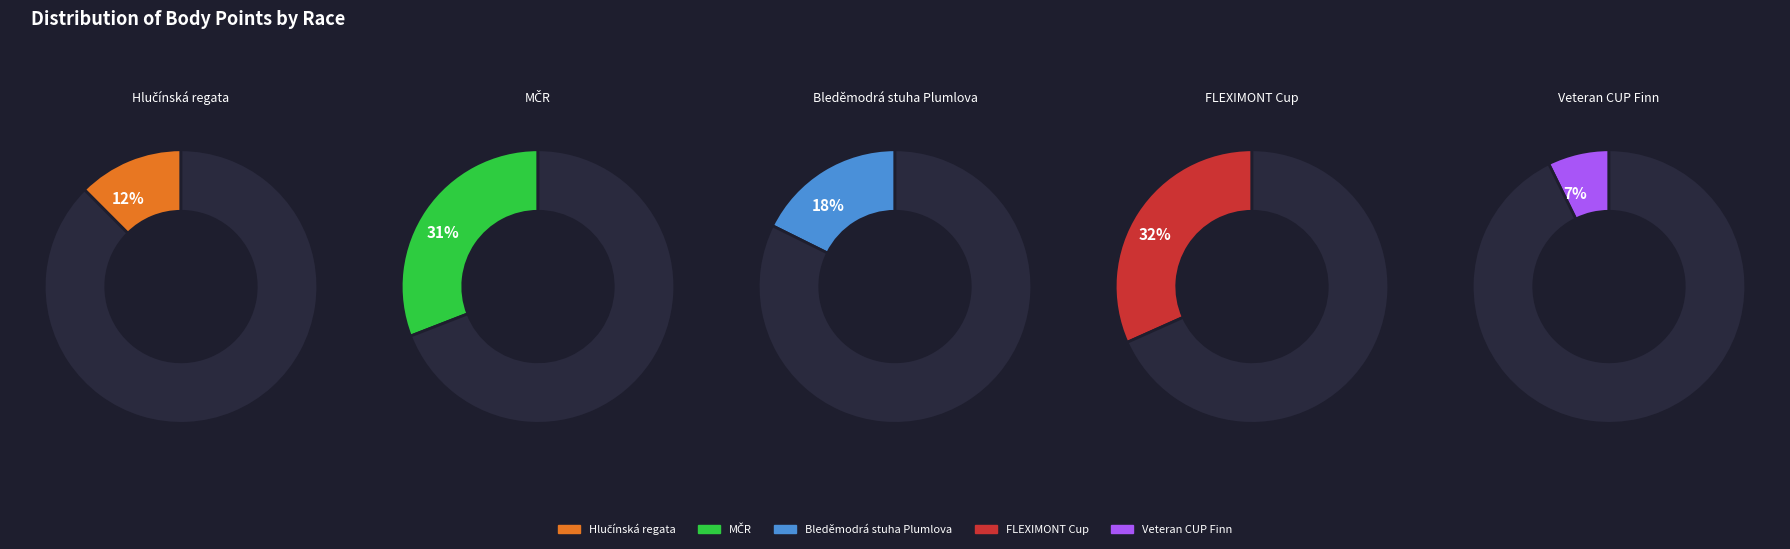

What is the total percentage of Bleděmodrá stuha Plumlova and MČR?

48.6%